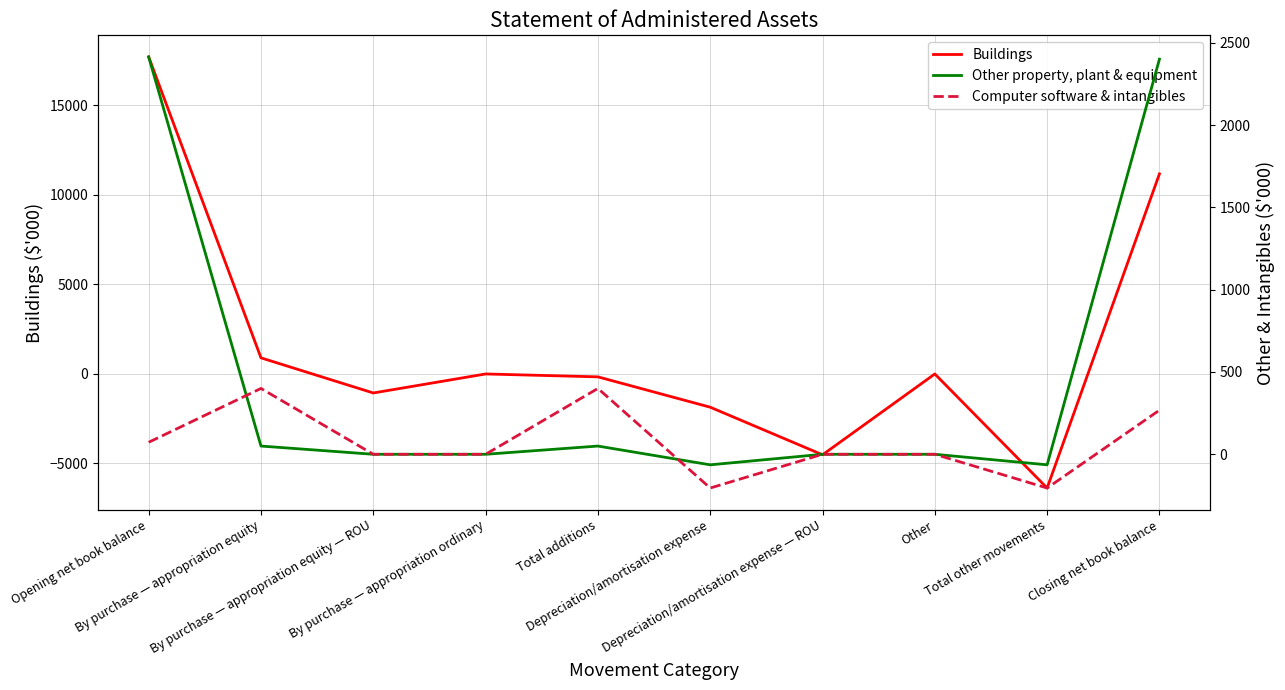

What is the sum of all Other property, plant & equipment values?

4786